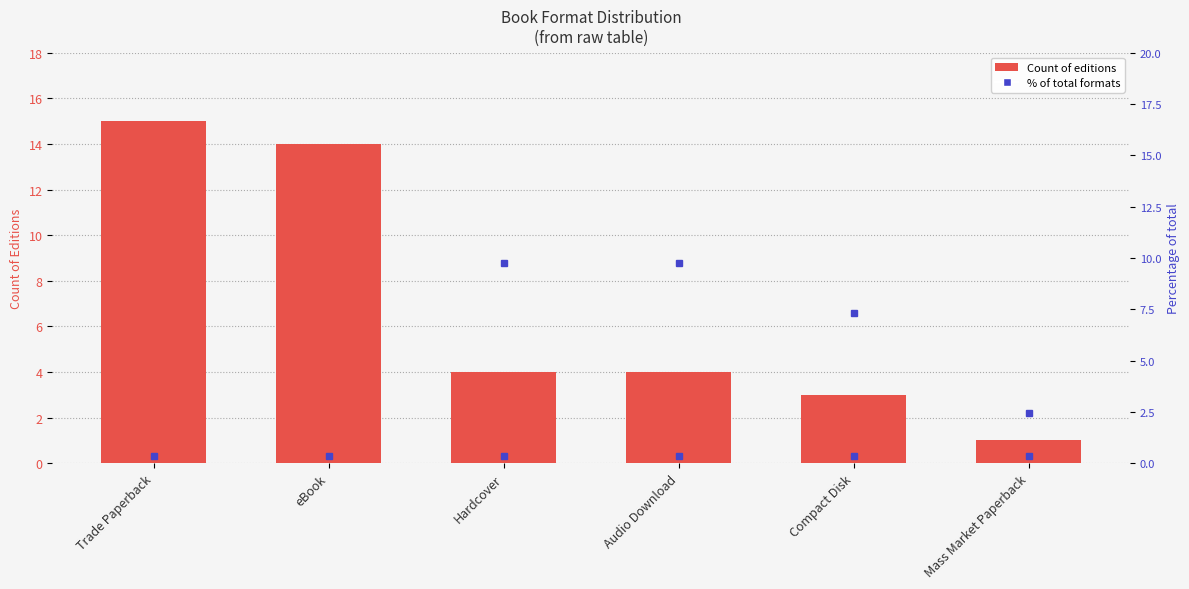

How many groups of bars are there?

6